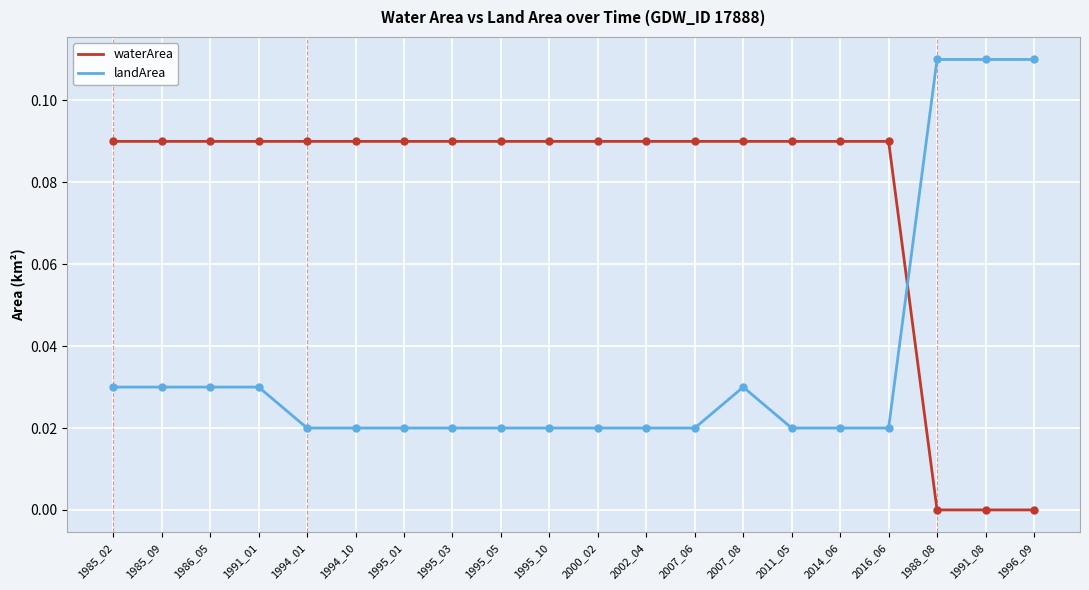

At how many categories does at least one series exceed 0?

20